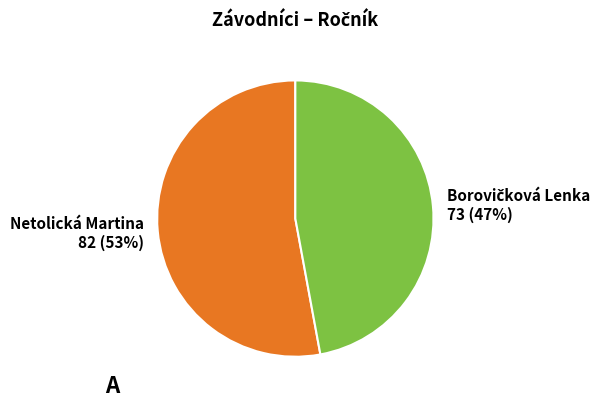

Does Netolická Martina represent more than half of the total?

Yes